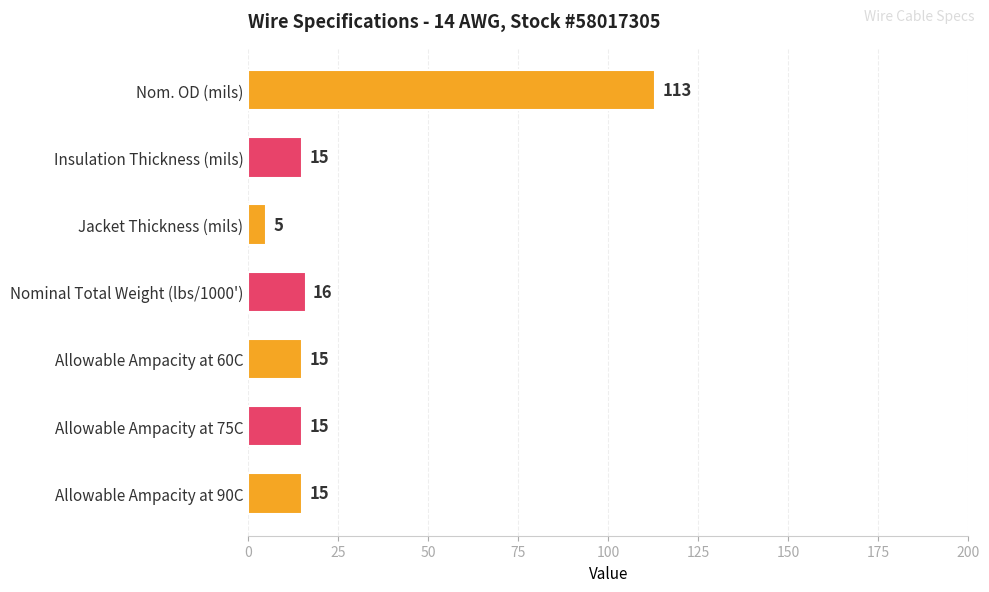

What is the minimum value shown in the chart?

5